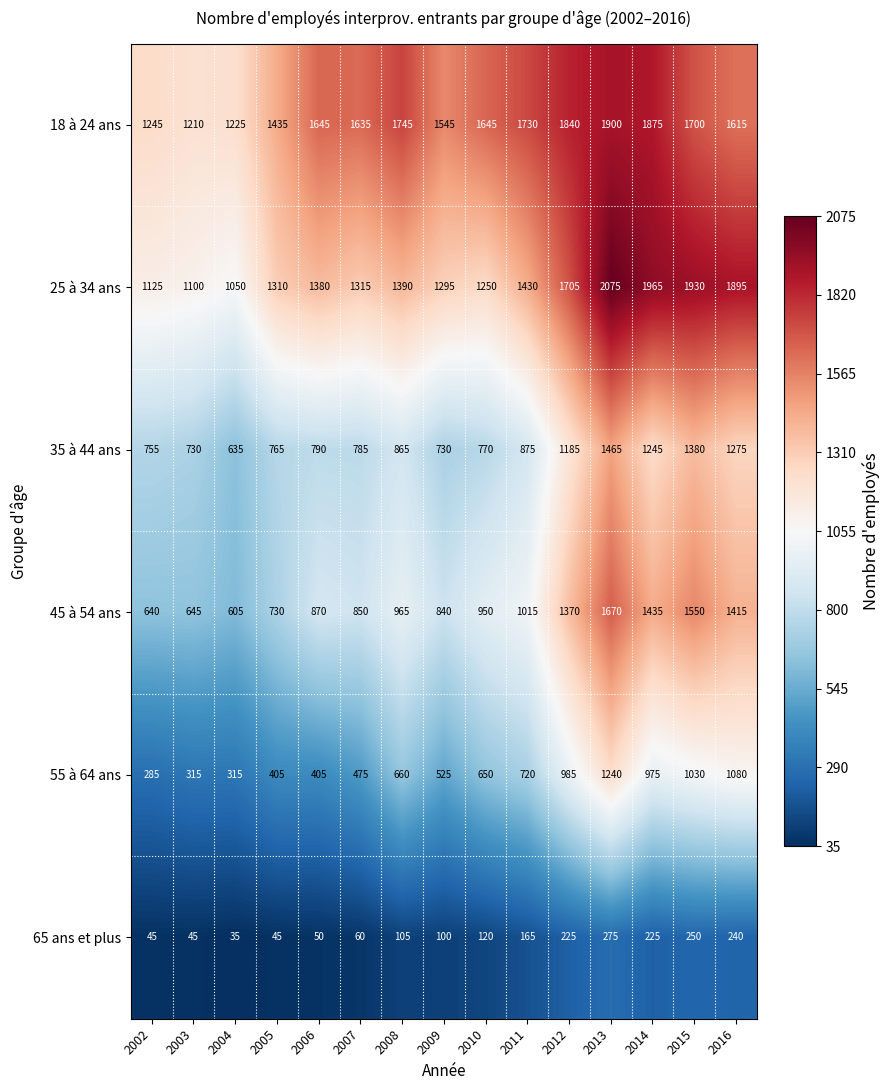

What is the smallest value displayed?

35